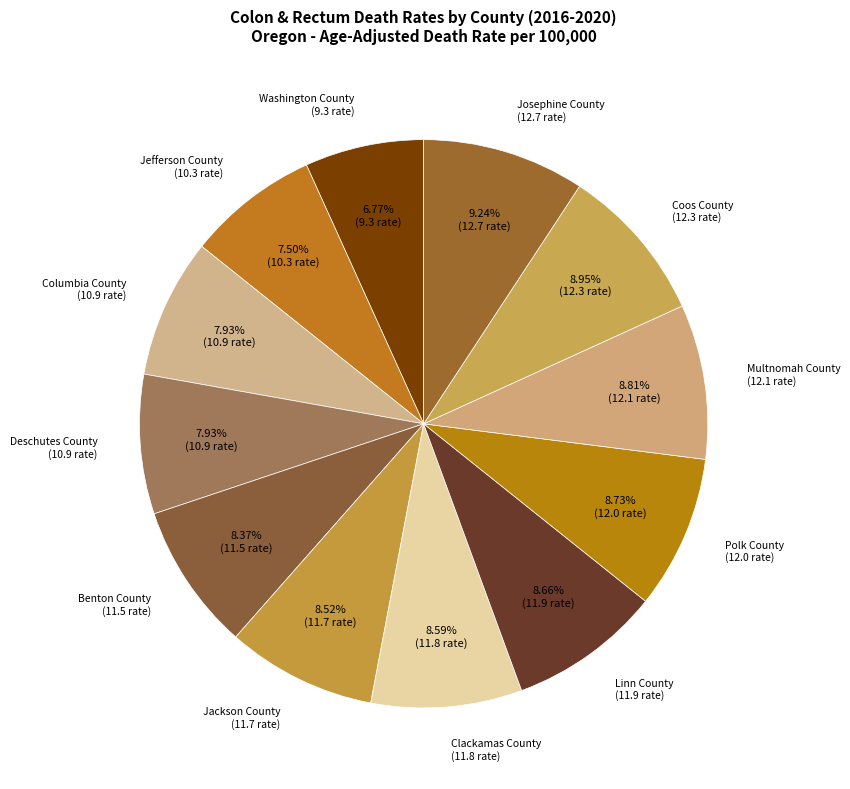

How many slices are in this pie chart?

12